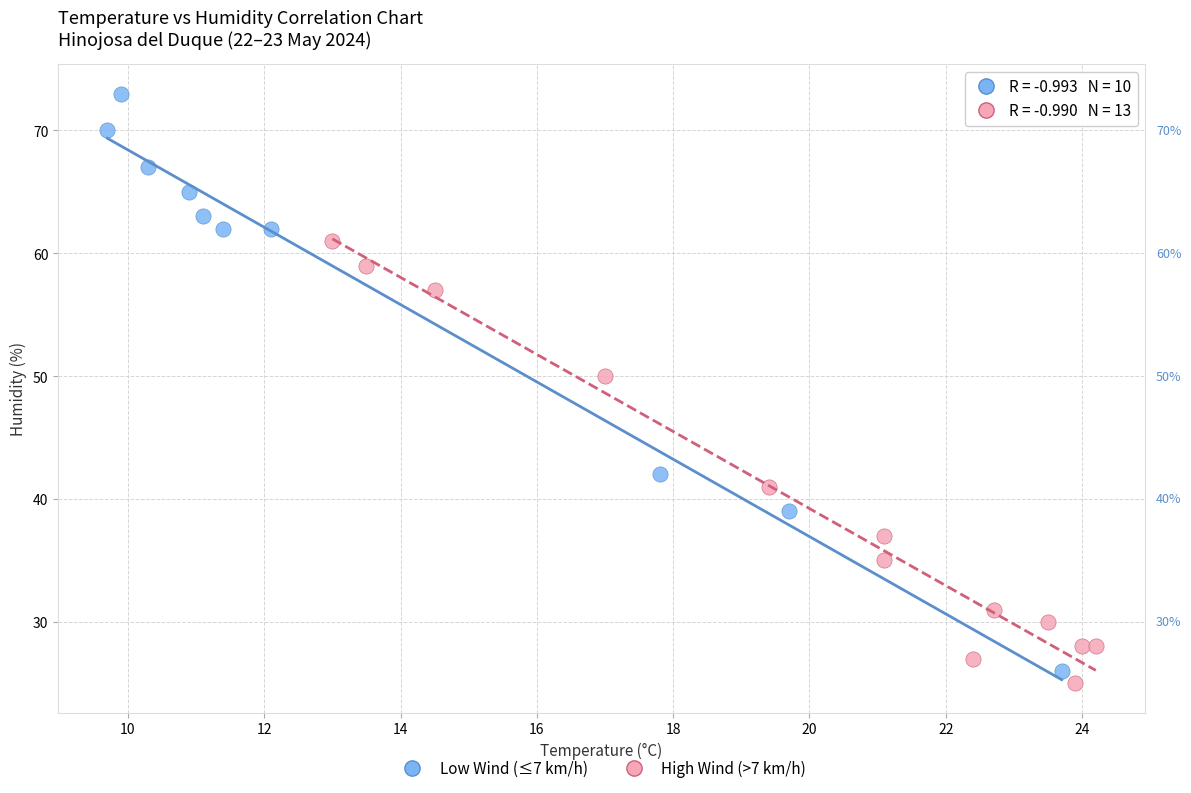

Which series contains the highest Y value?

Low Wind (≤7 km/h)